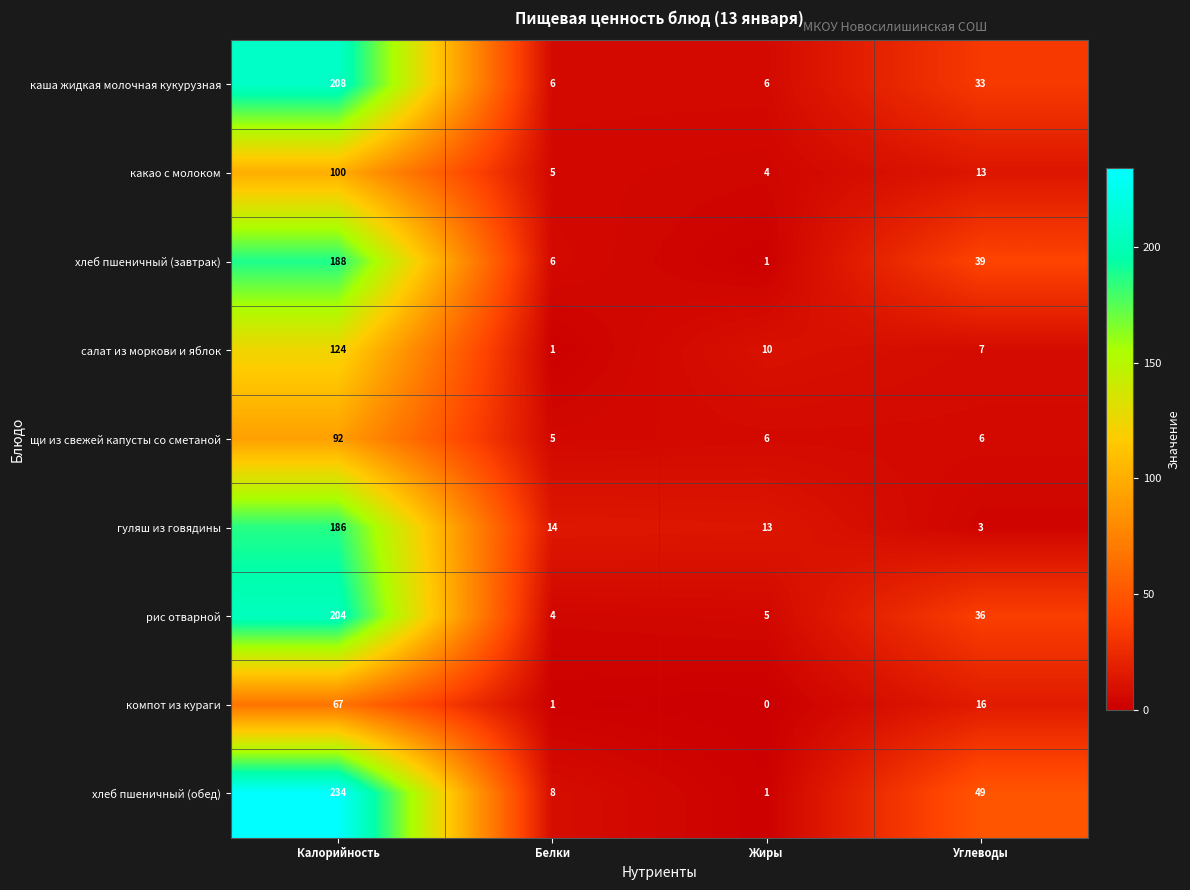

At Калорийность, list the series in order from largest to smallest.

хлеб пшеничный (обед), каша жидкая молочная кукурузная, рис отварной, хлеб пшеничный (завтрак), гуляш из говядины, салат из моркови и яблок, какао с молоком, щи из свежей капусты со сметаной, компот из кураги